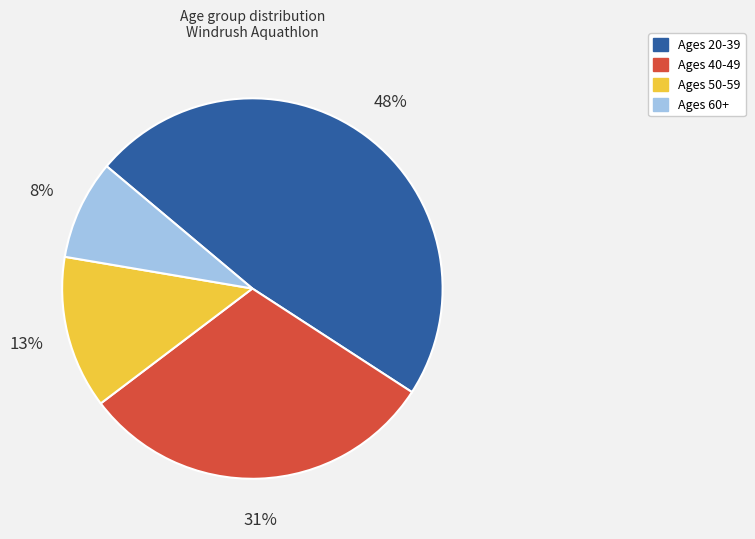

Is there any slice that represents more than half of the pie?

No